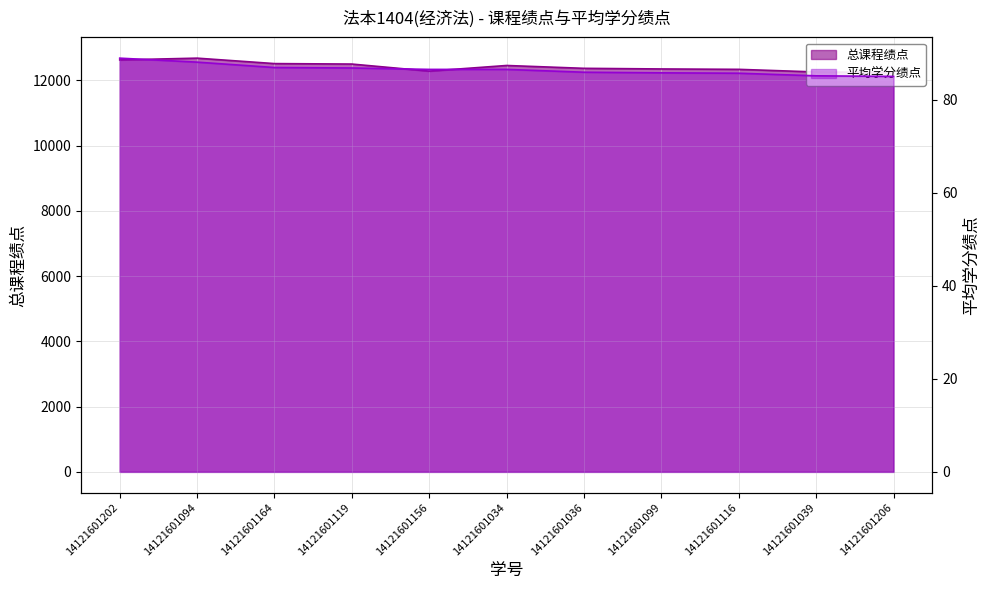

What is the difference between the 总课程绩点 values at 14121601039 and 14121601034?

198.6